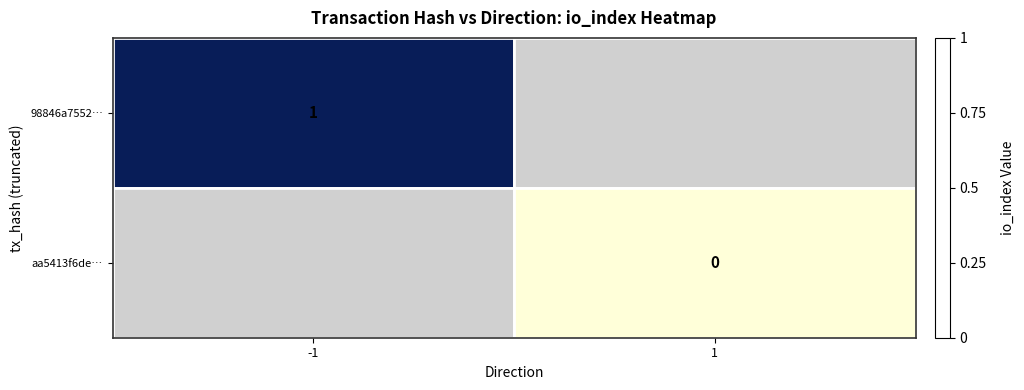

How many data points does each series have?

2